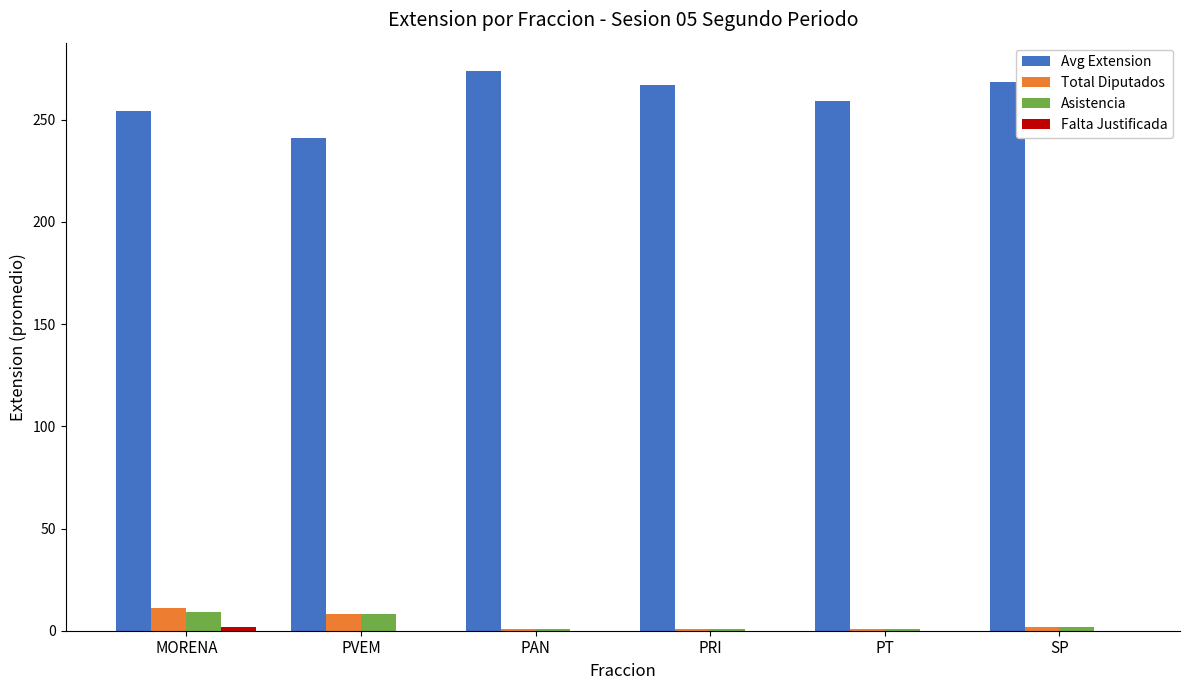

Where does the Avg Extension series first go above 267?

PAN